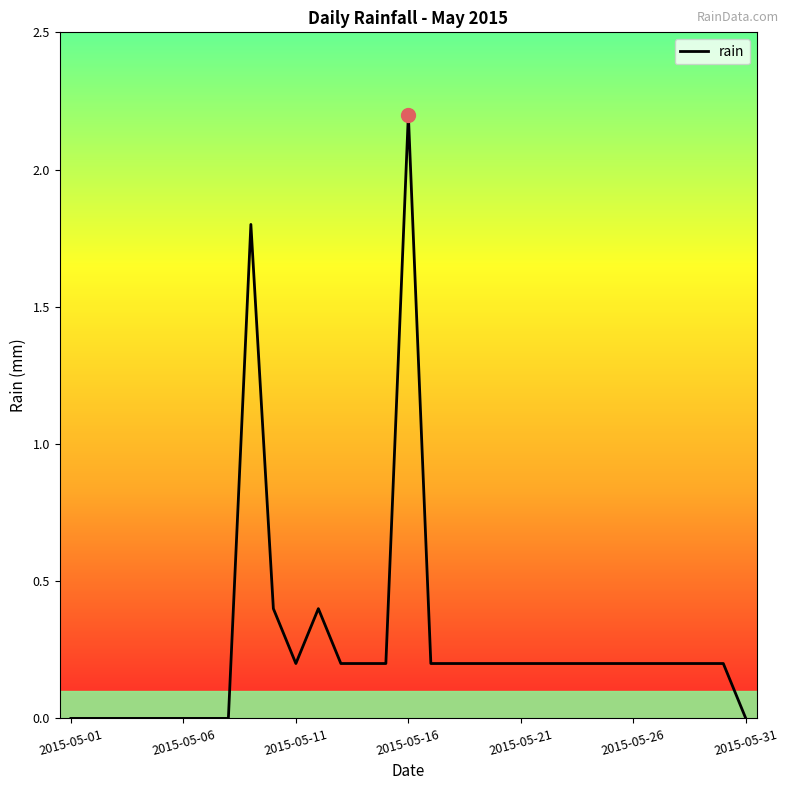

What is the difference between the maximum and minimum values?

2.2